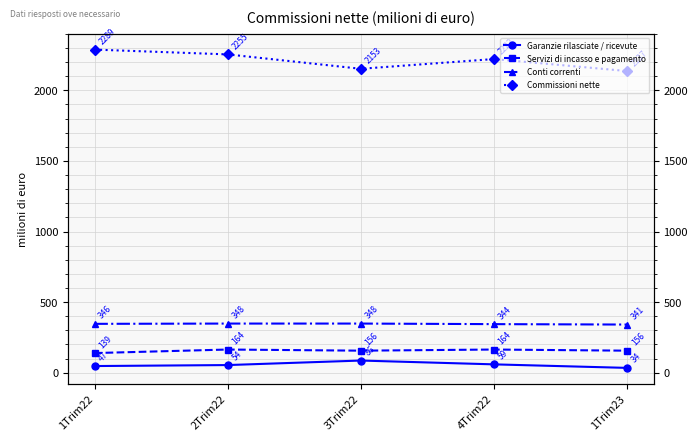

Is it true that Commissioni nette equals 3491 at 1Trim23?

False